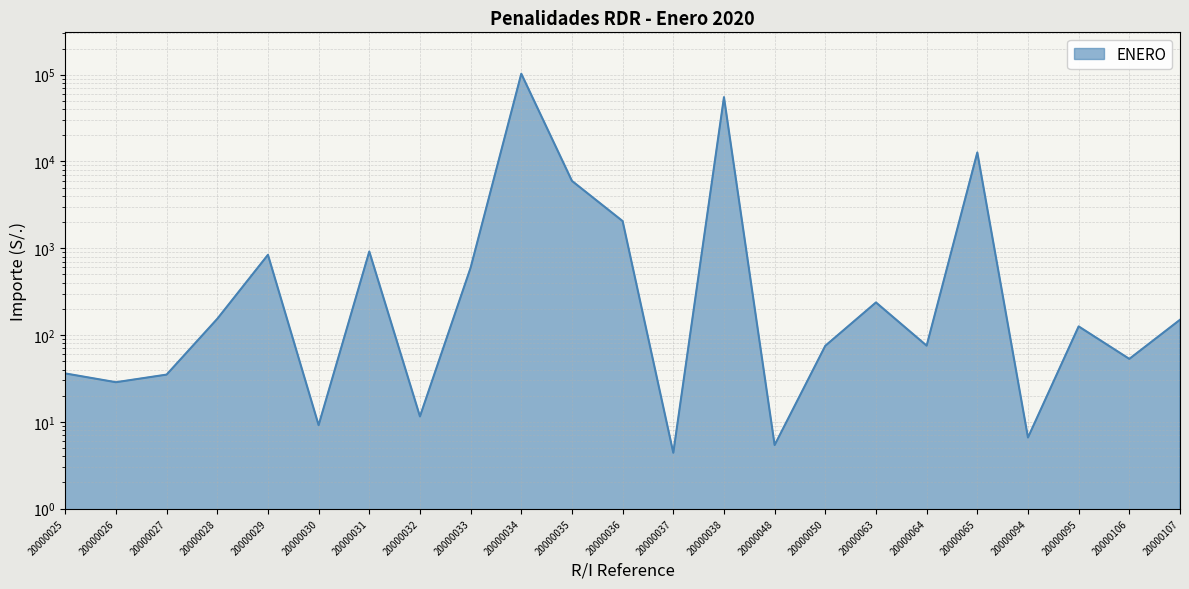

What is the value of the 20th point from the left?

6.6